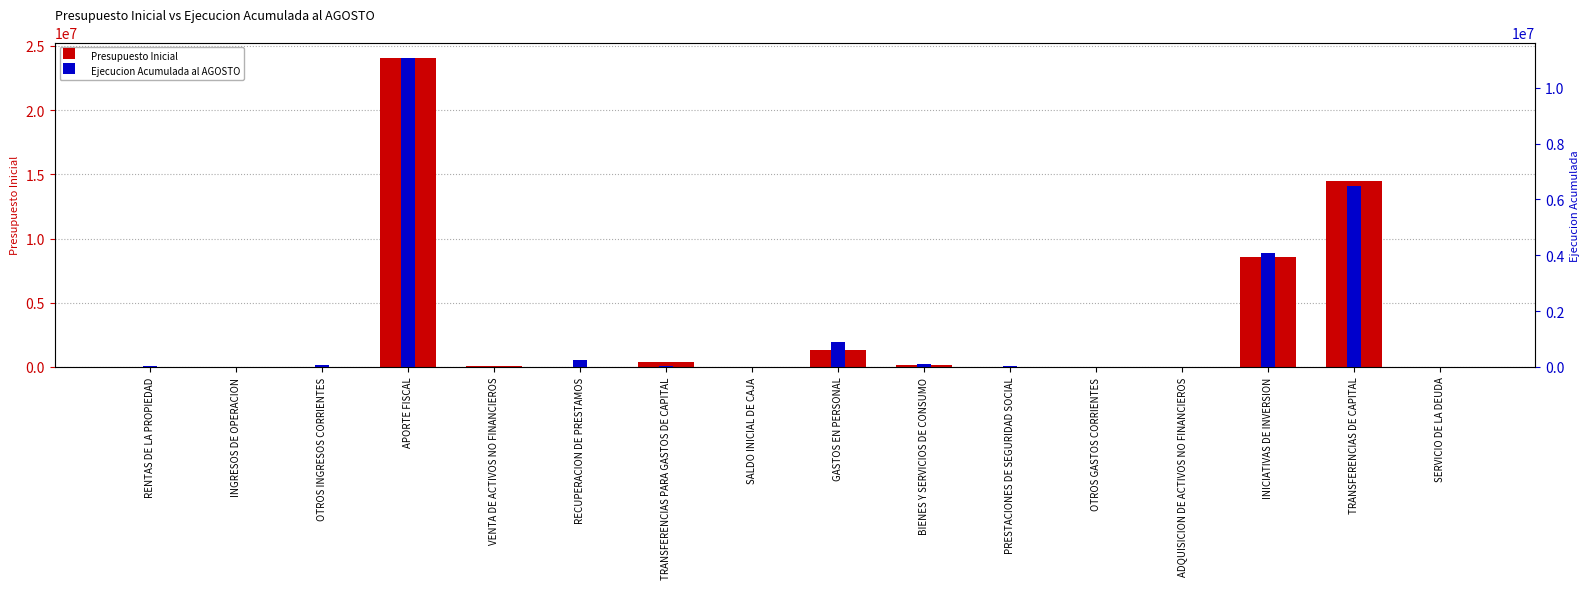

Is it true that Ejecucion Acumulada al AGOSTO equals 253379 at RECUPERACION DE PRESTAMOS?

True